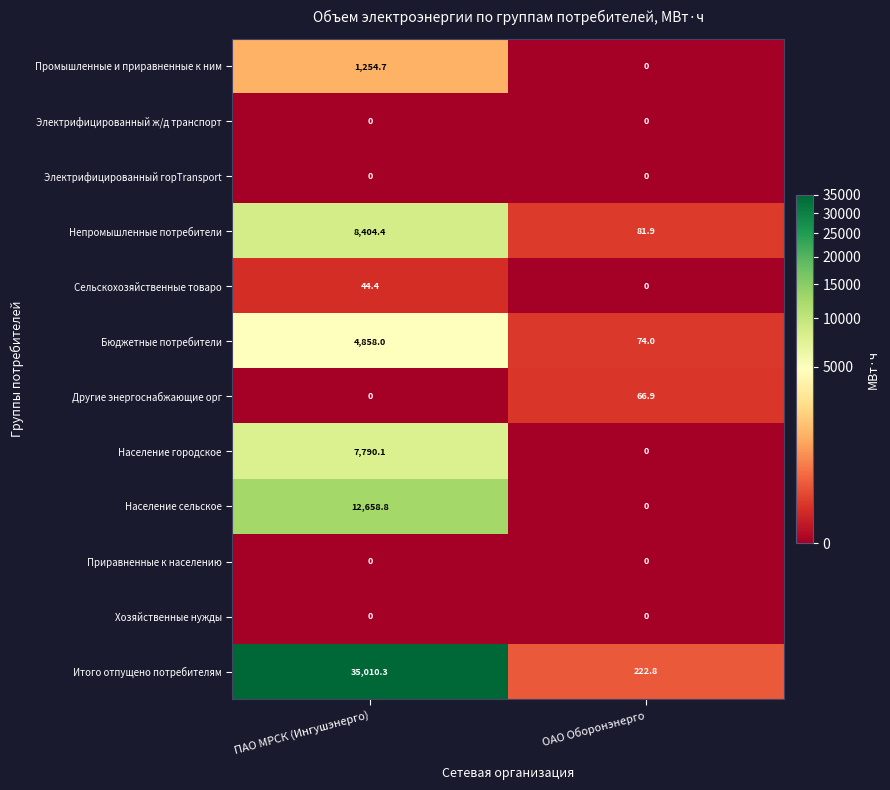

Reading left to right, extract all data points from this chart.

Промышленные и приравненные к ним: ПАО МРСК (Ингушэнерго)=1254.7	ОАО Оборонэнерго=0.0
Электрифицированный ж/д транспорт: ПАО МРСК (Ингушэнерго)=0.0	ОАО Оборонэнерго=0.0
Электрифицированный горTransport: ПАО МРСК (Ингушэнерго)=0.0	ОАО Оборонэнерго=0.0
Непромышленные потребители: ПАО МРСК (Ингушэнерго)=8404.4	ОАО Оборонэнерго=81.9
Сельскохозяйственные товаро: ПАО МРСК (Ингушэнерго)=44.4	ОАО Оборонэнерго=0.0
Бюджетные потребители: ПАО МРСК (Ингушэнерго)=4858.0	ОАО Оборонэнерго=74.0
Другие энергоснабжающие орг: ПАО МРСК (Ингушэнерго)=0.0	ОАО Оборонэнерго=66.9
Население городское: ПАО МРСК (Ингушэнерго)=7790.1	ОАО Оборонэнерго=0.0
Население сельское: ПАО МРСК (Ингушэнерго)=12658.8	ОАО Оборонэнерго=0.0
Приравненные к населению: ПАО МРСК (Ингушэнерго)=0.0	ОАО Оборонэнерго=0.0
Хозяйственные нужды: ПАО МРСК (Ингушэнерго)=0.0	ОАО Оборонэнерго=0.0
Итого отпущено потребителям: ПАО МРСК (Ингушэнерго)=35010.3	ОАО Оборонэнерго=222.8